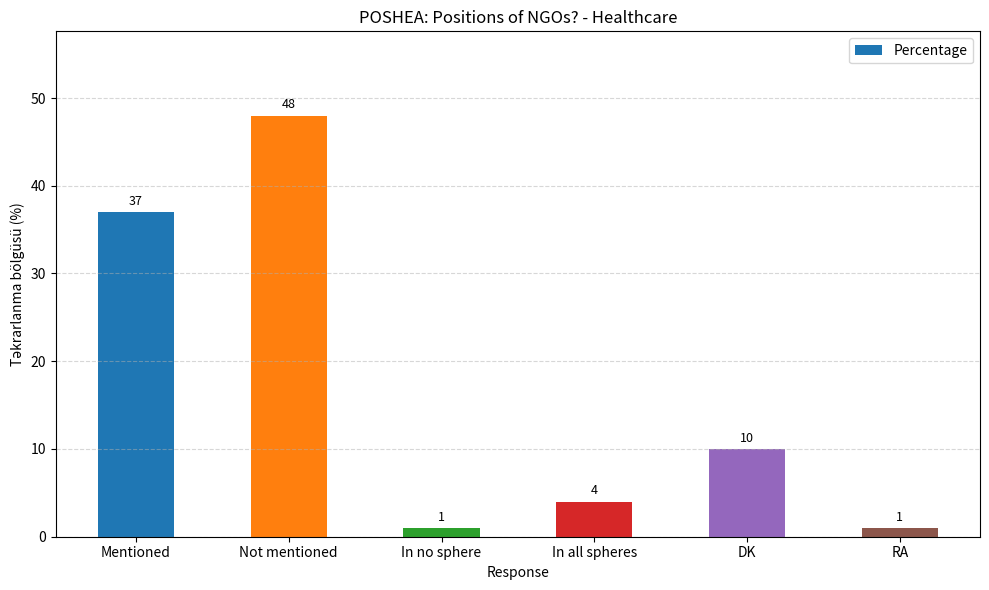

Which category has the highest value across all series?

Not mentioned